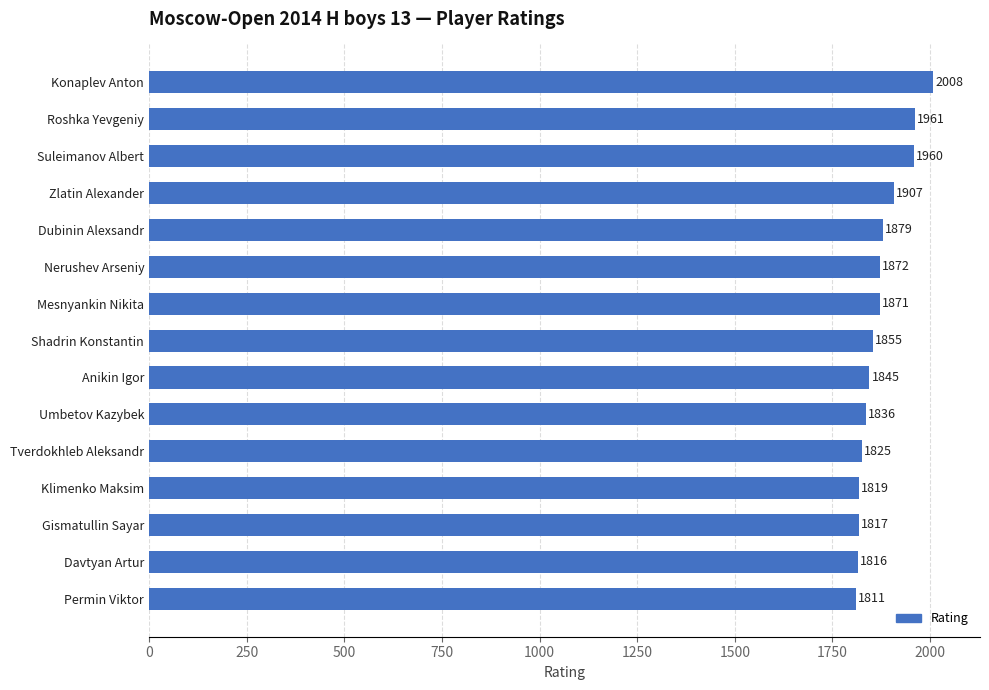

True or false: the data shows 3225 at Tverdokhleb Aleksandr.

False